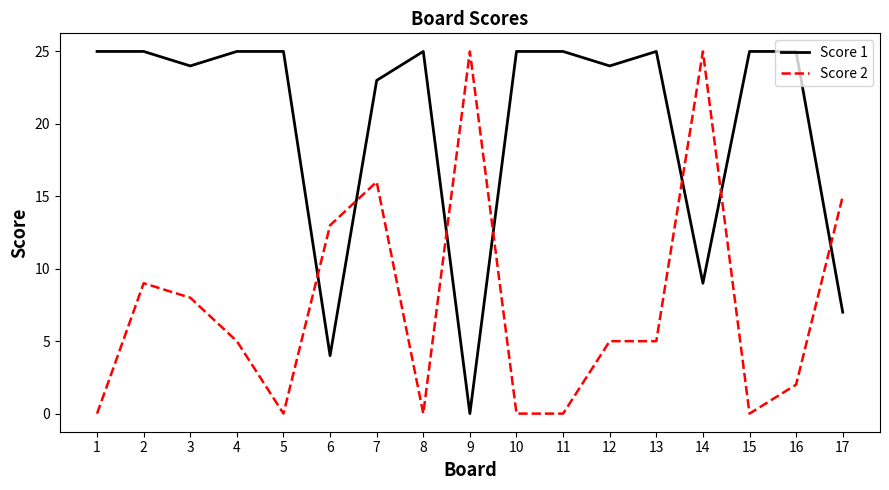

What is the total value across all series at 14?

34